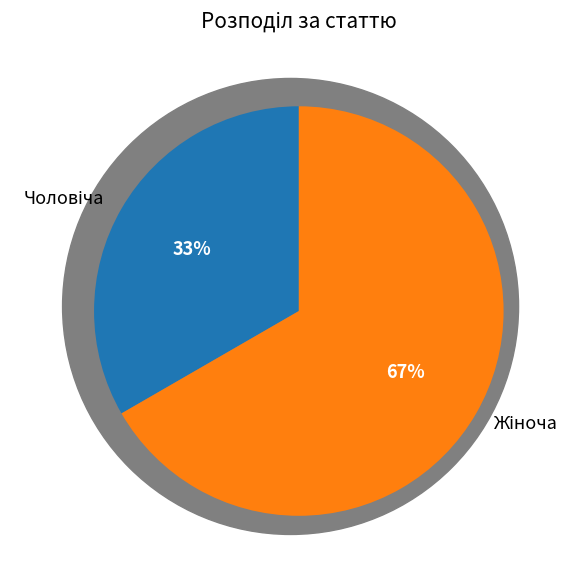

How many slices are in this pie chart?

2